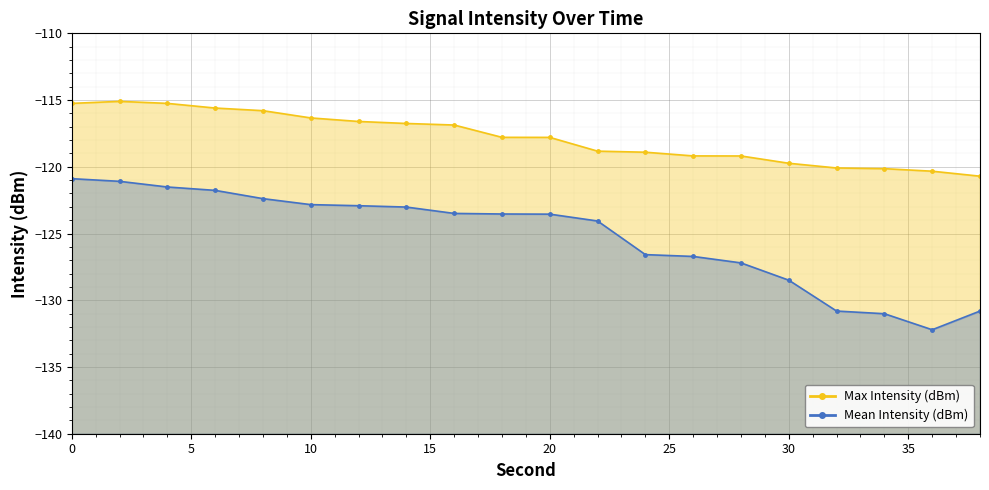

What is the smallest value displayed?

-132.2